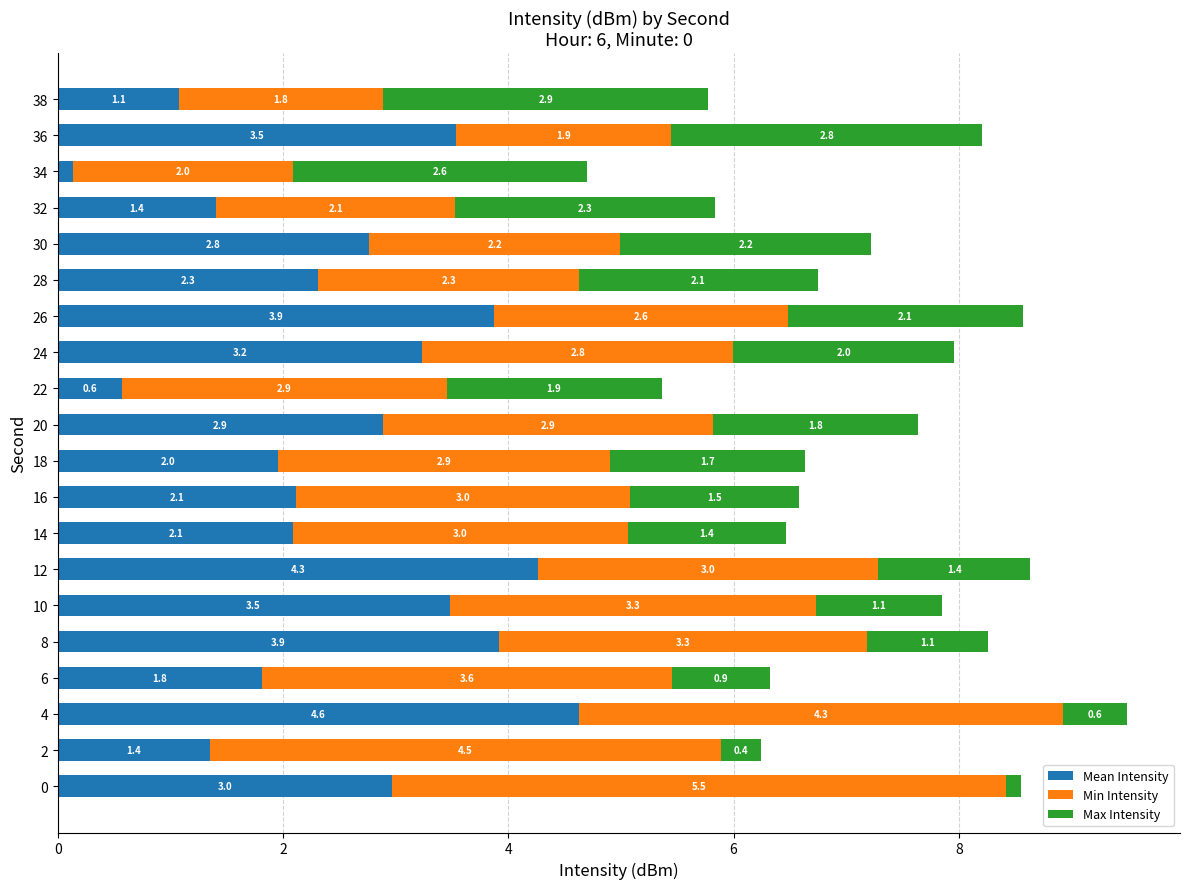

How many series are shown in this chart?

3